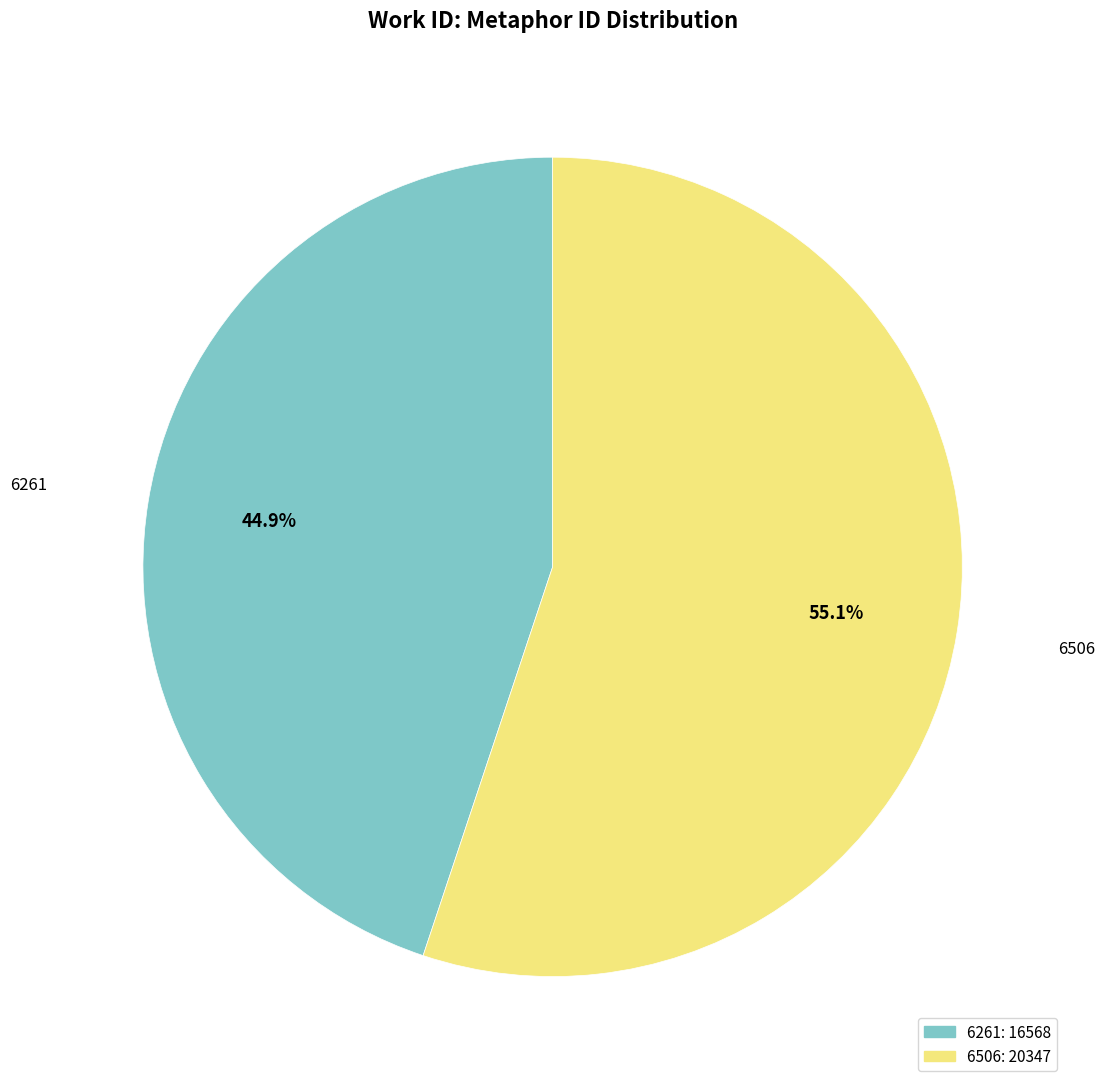

Rank the categories by value from highest to lowest.

6506, 6261